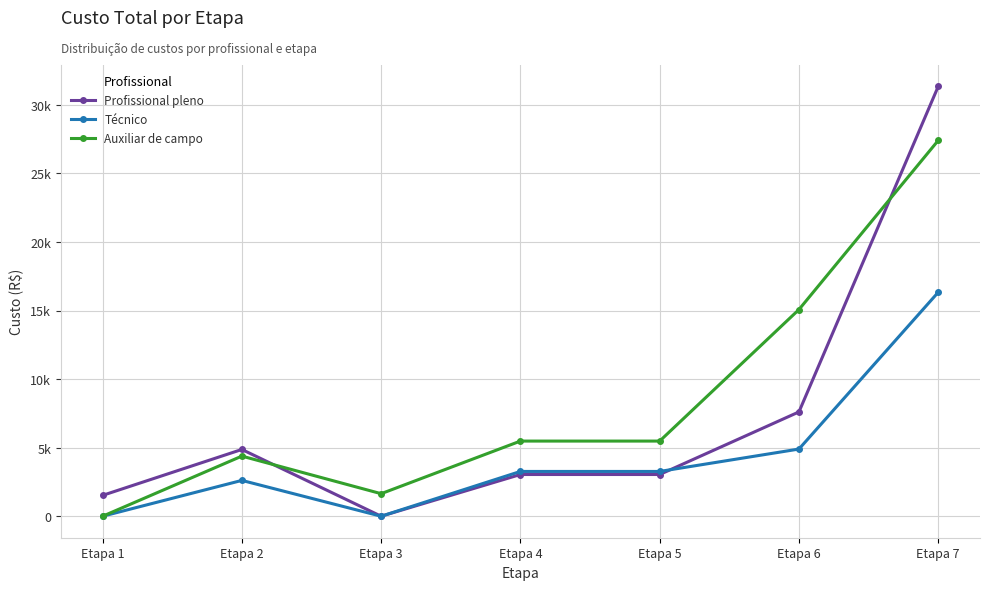

What are all the series names shown in the legend?

Profissional pleno, Técnico, Auxiliar de campo